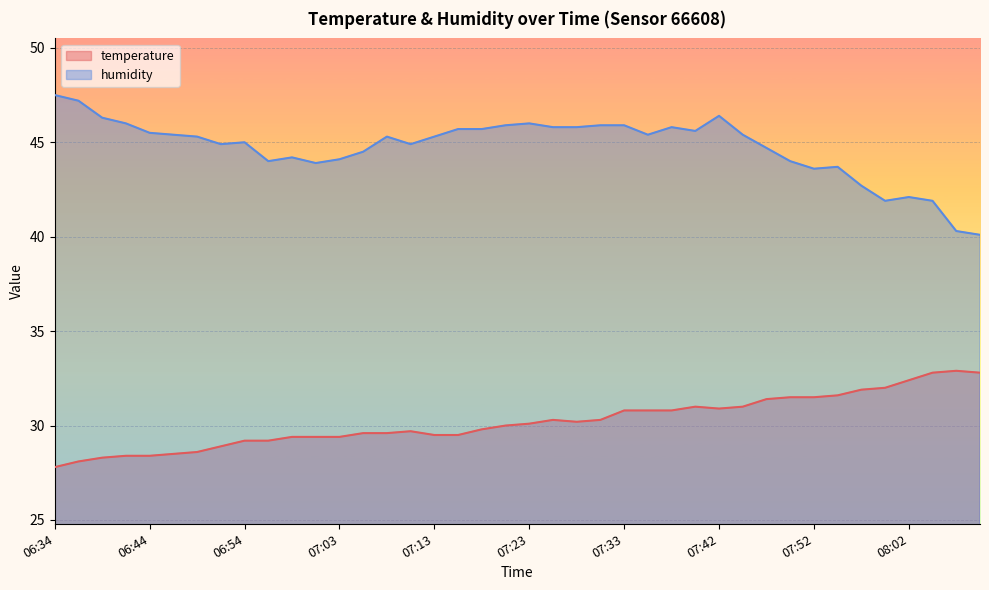

What is the label of the 1st point from the left?

06:34